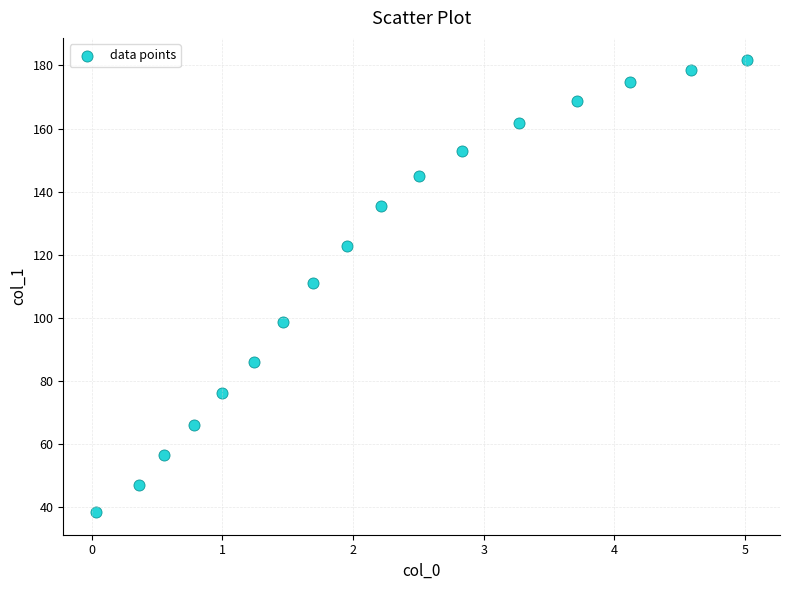

What is the range of Y values (max minus min)?

143.2